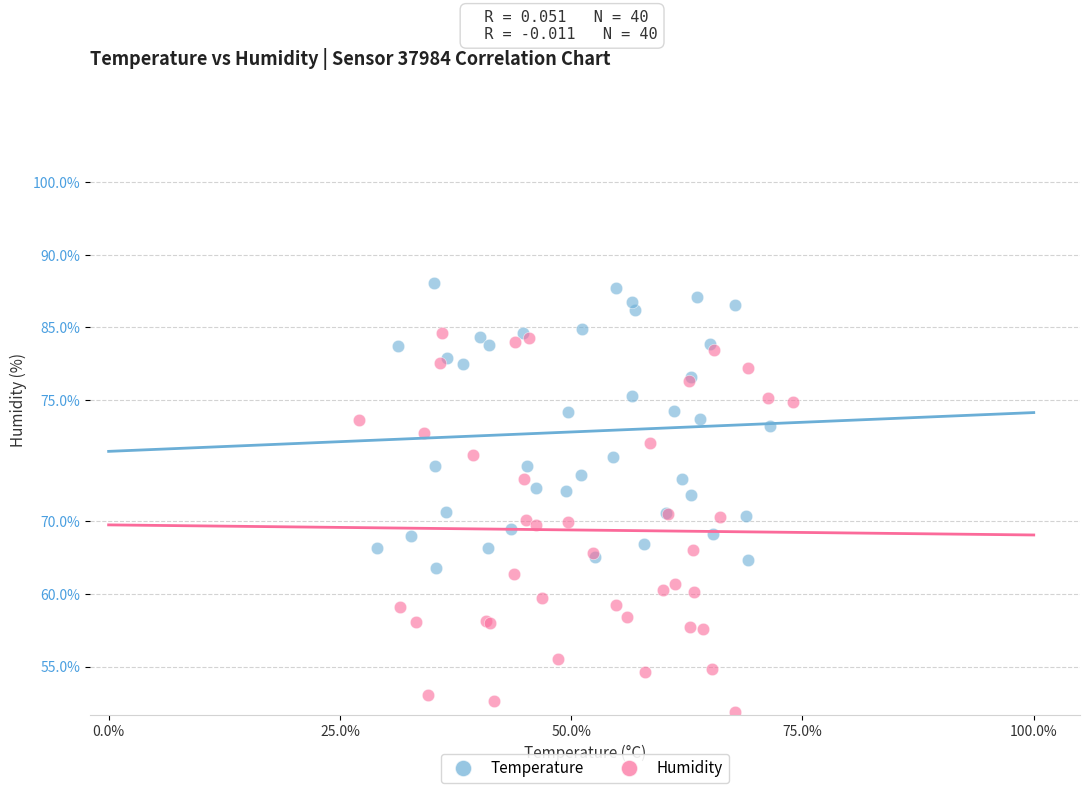

Which series has the widest spread of Y values?

Humidity